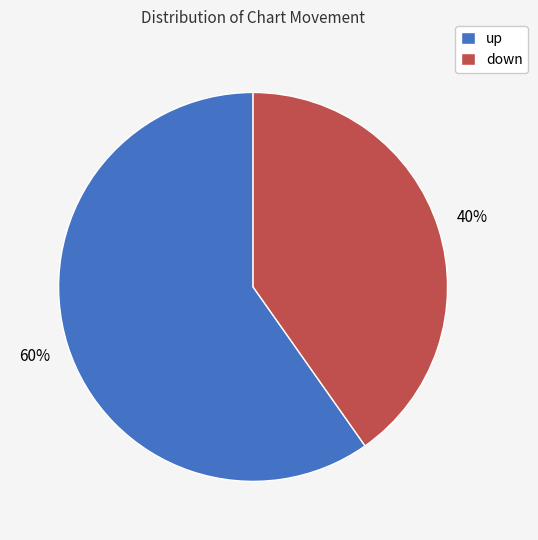

To the nearest percent, what is the combined percentage of down and up?

100%